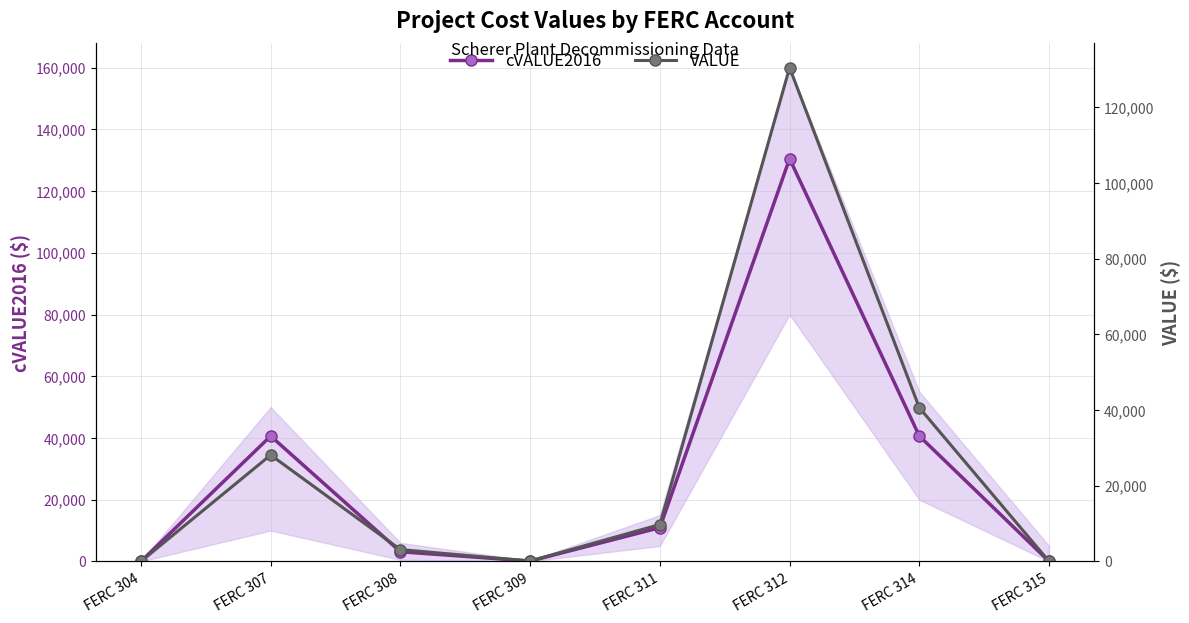

True or false: cVALUE2016 has a value of 60328.6 at FERC 304.

False